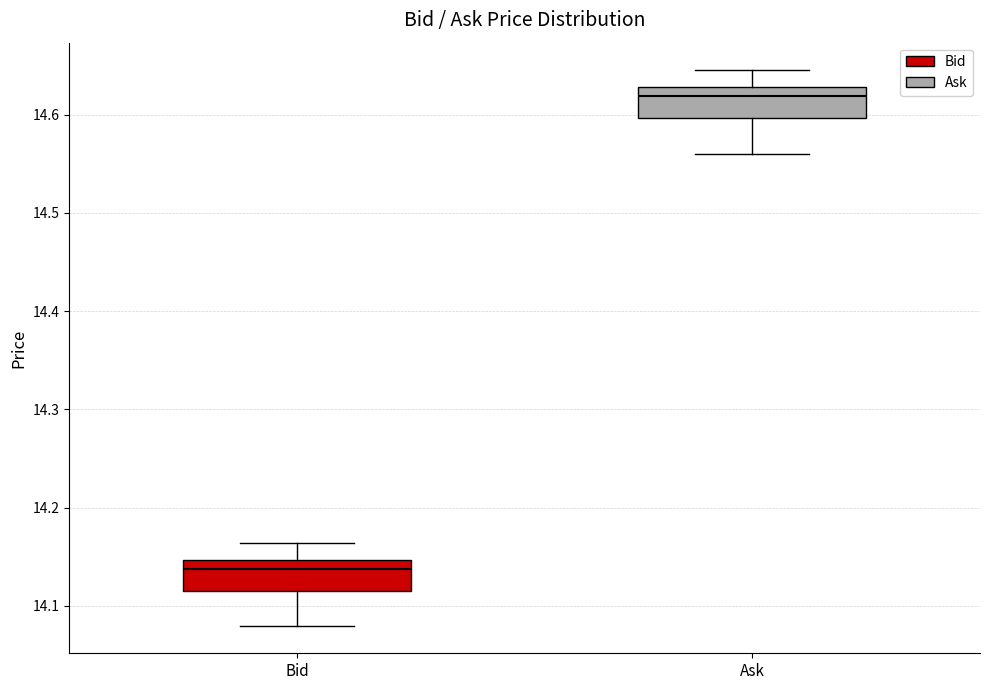

Reading left to right, transcribe this box plot: for each box, give where its median line is, the range the box spans, and where its two whiskers end, as read against the y-axis. The values are not printed on the chart, so give them approximately, as read against the axis.

Bid: median 14.14, box 14.12 to 14.15, whiskers 14.08 to 14.16
Ask: median 14.62, box 14.60 to 14.63, whiskers 14.56 to 14.65